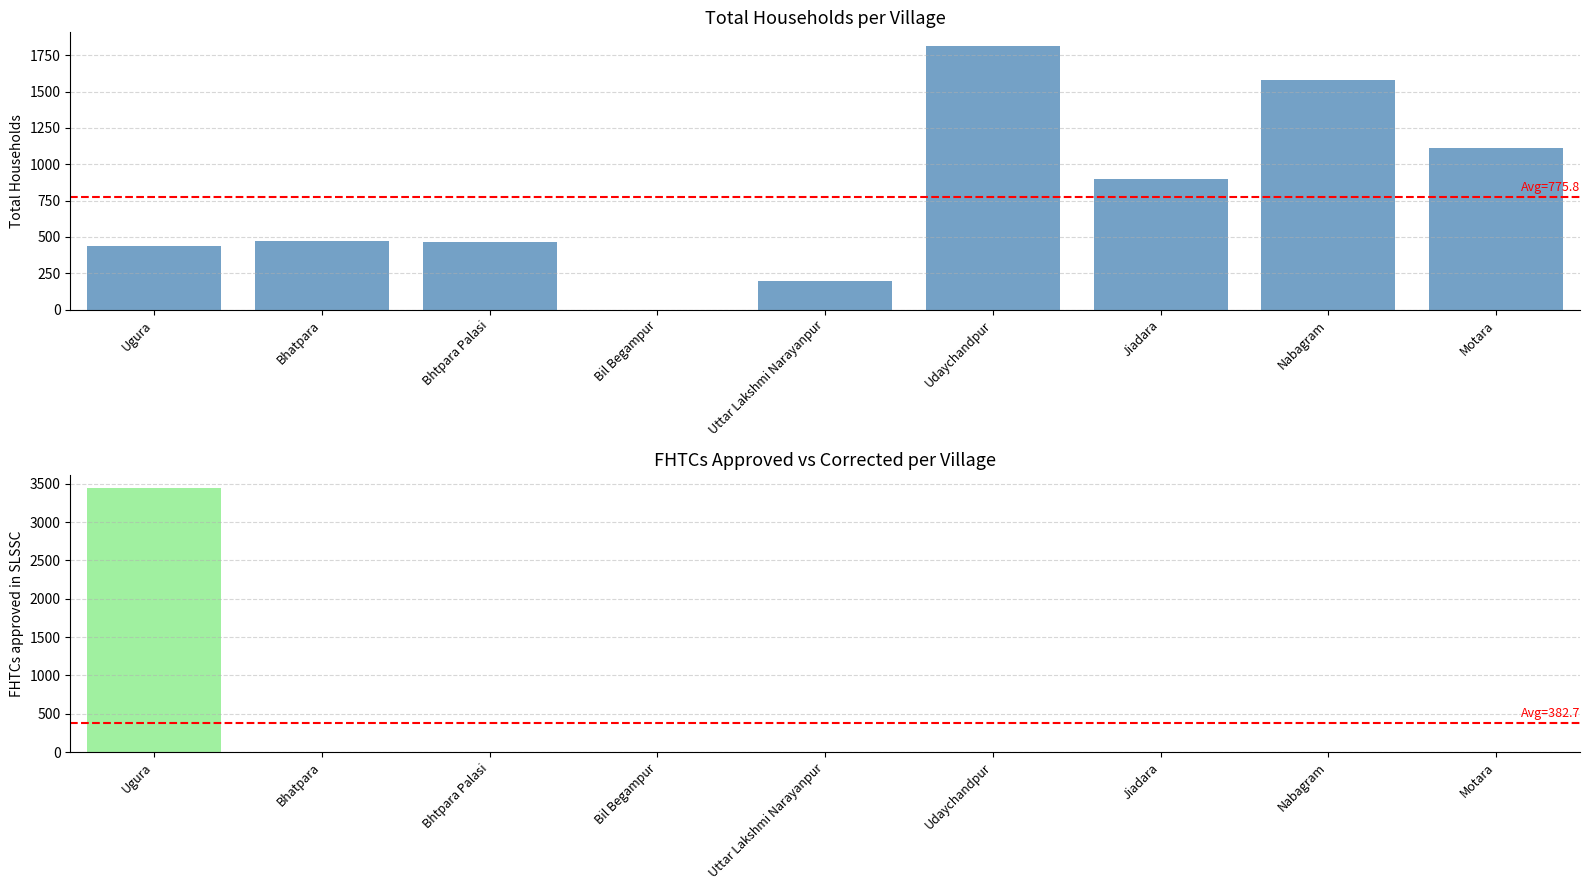

Does the chart contain any negative values?

No